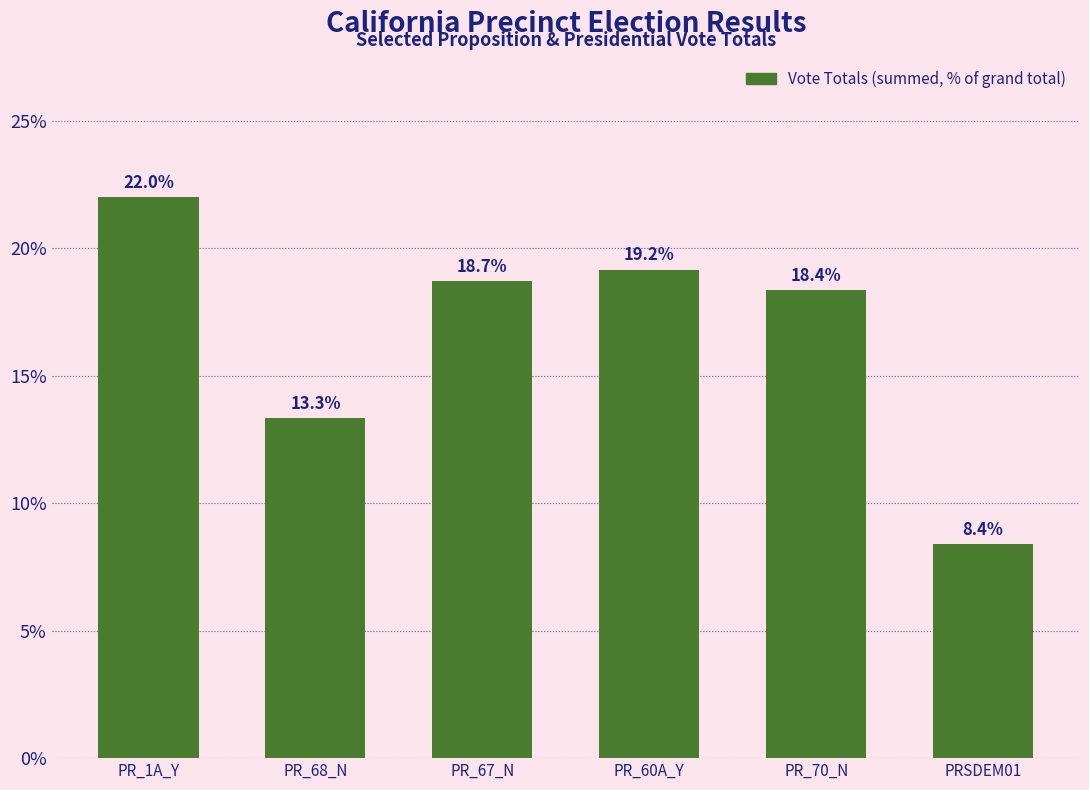

What position from the left is PR_68_N?

2